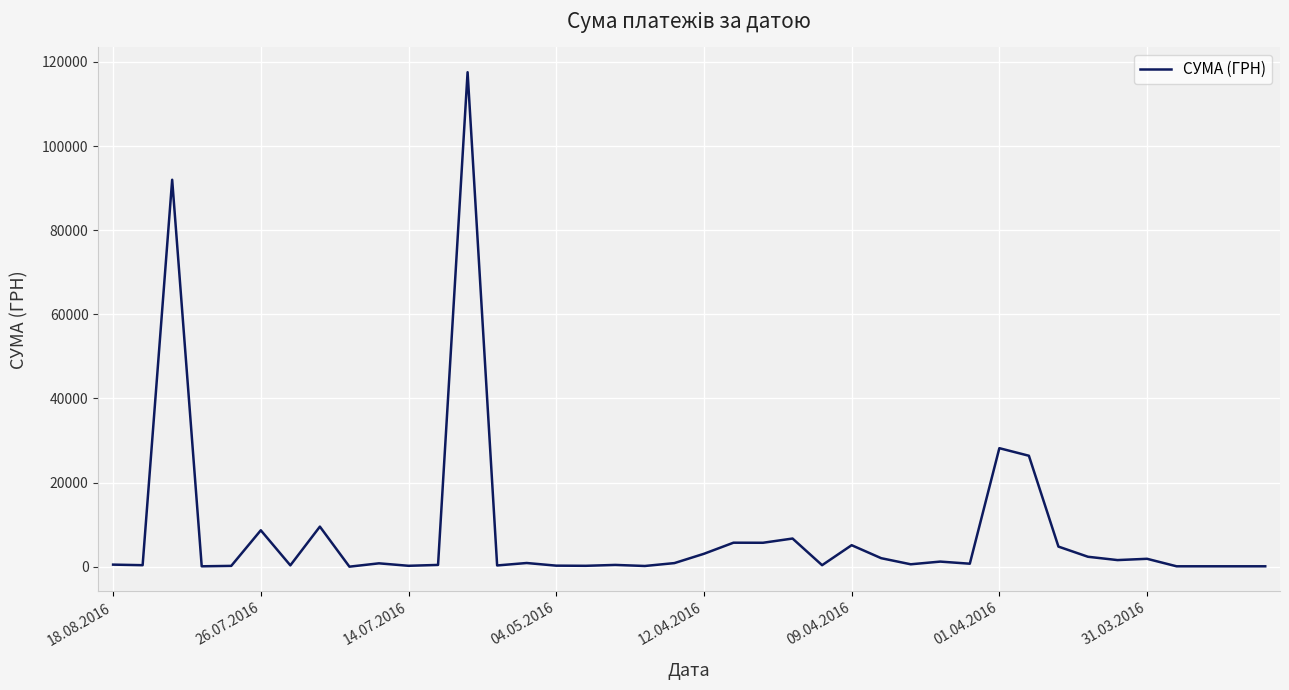

What is the maximum value shown in the chart?

117568.8